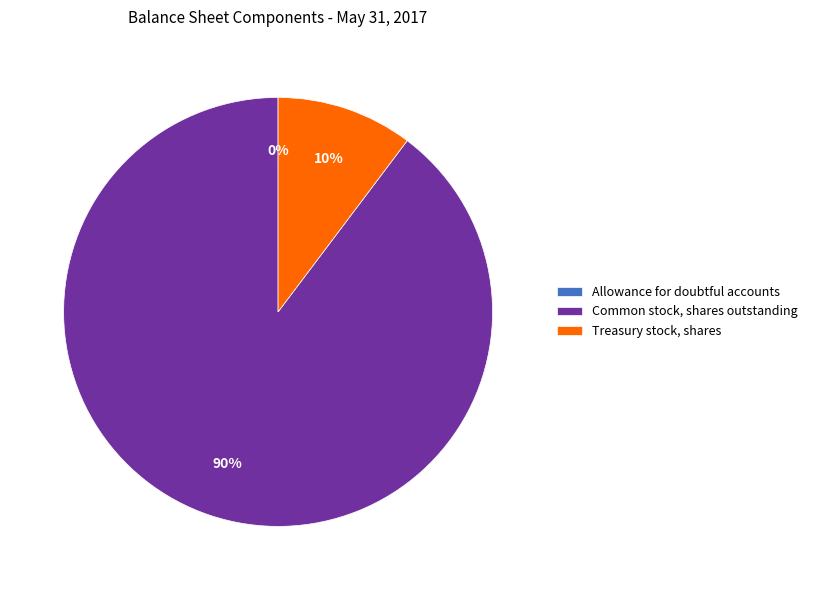

Which slice is the largest?

Common stock, shares outstanding